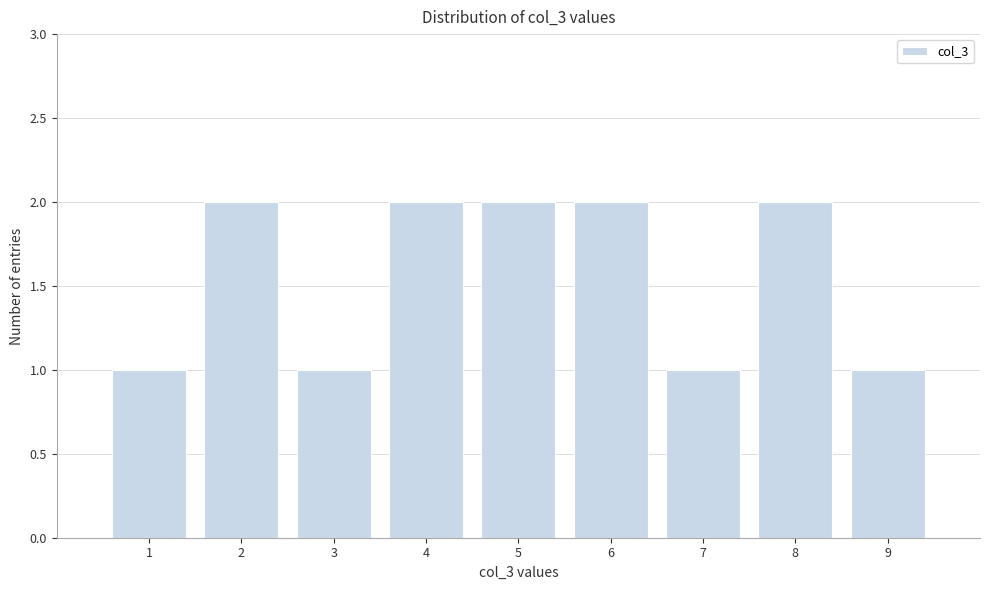

Reading left to right, list every bar in this chart as the range it spans on the x-axis followed by its height. The values are not printed on the chart, so give them approximately, as read against the axis.

0.5 to 1.5: 1
1.5 to 2.5: 2
2.5 to 3.5: 1
3.5 to 4.5: 2
4.5 to 5.5: 2
5.5 to 6.5: 2
6.5 to 7.5: 1
7.5 to 8.5: 2
8.5 to 9.5: 1